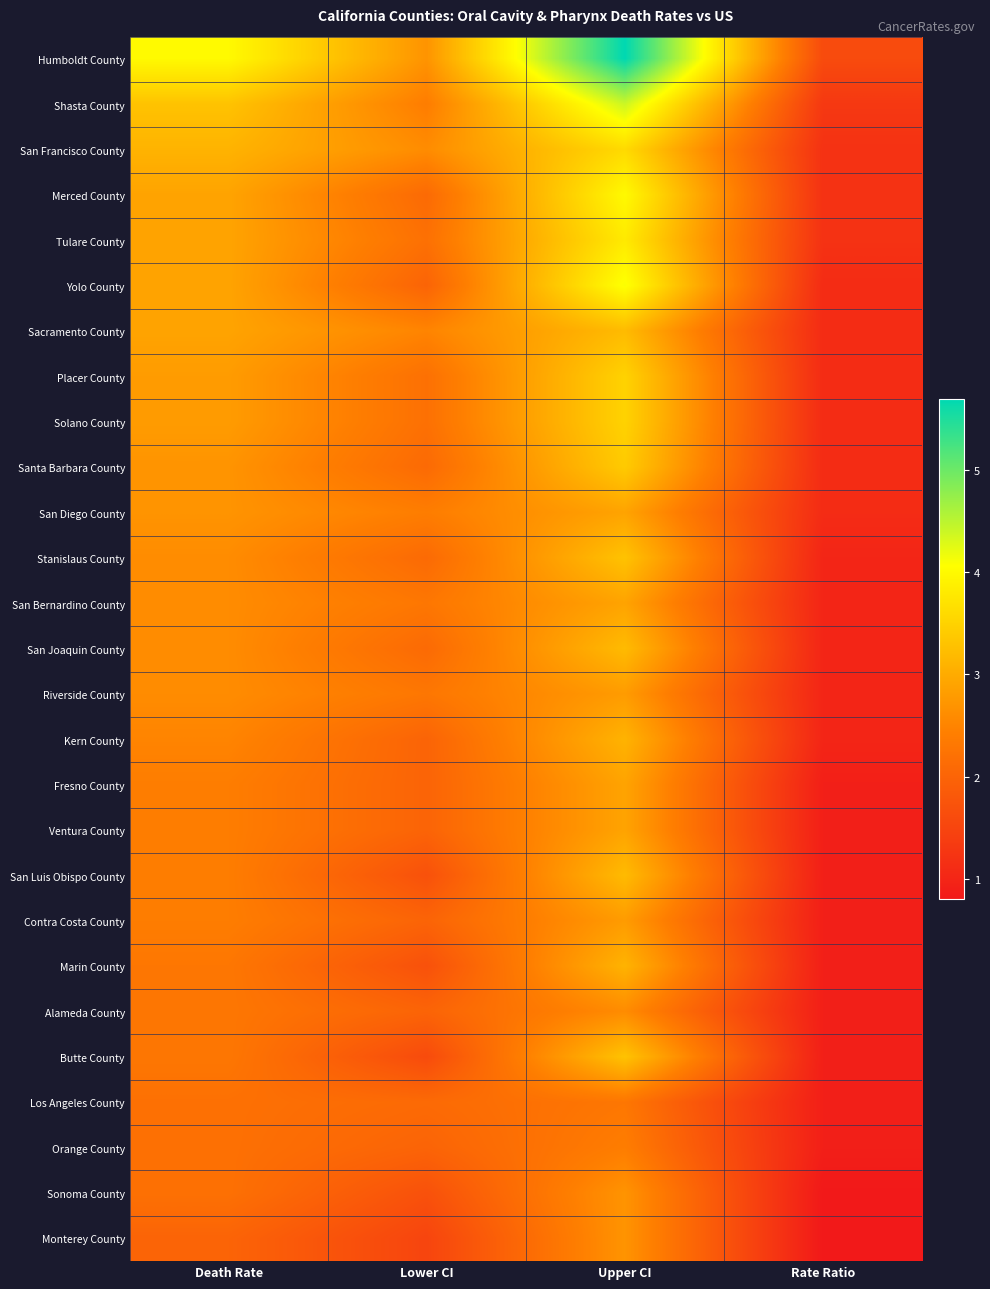

Which label corresponds to the smallest value in the chart?

Rate Ratio